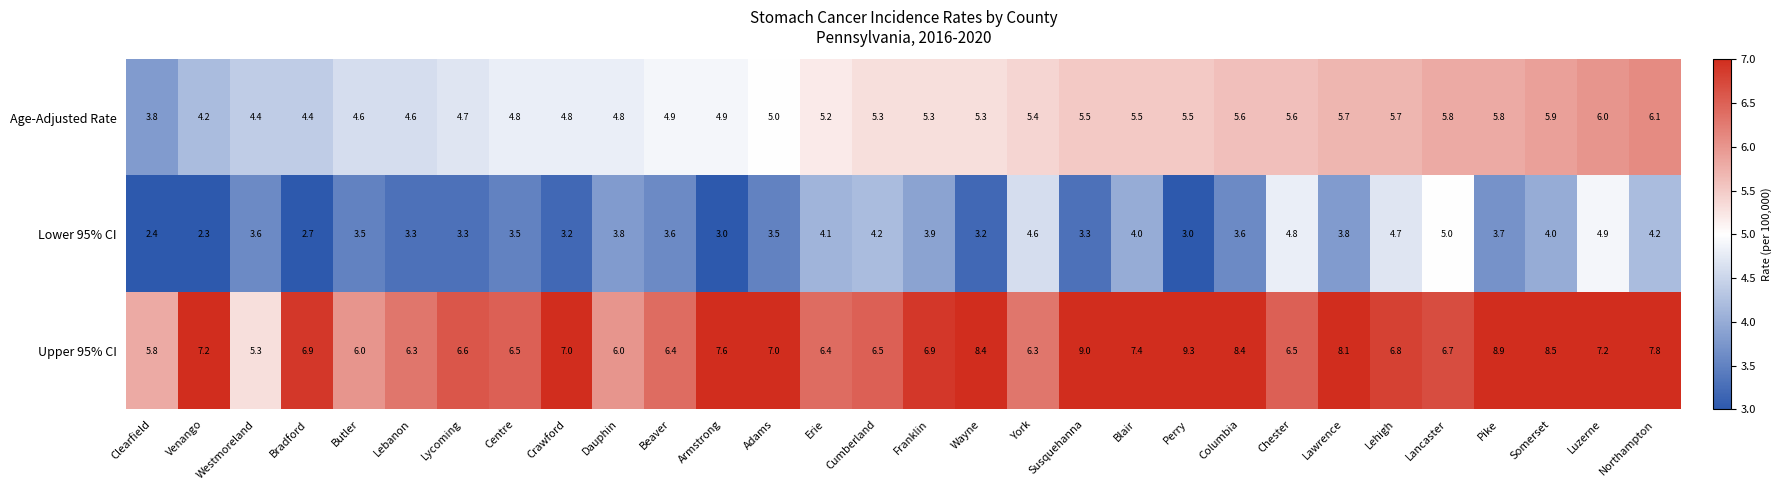

How many series are shown in this chart?

3